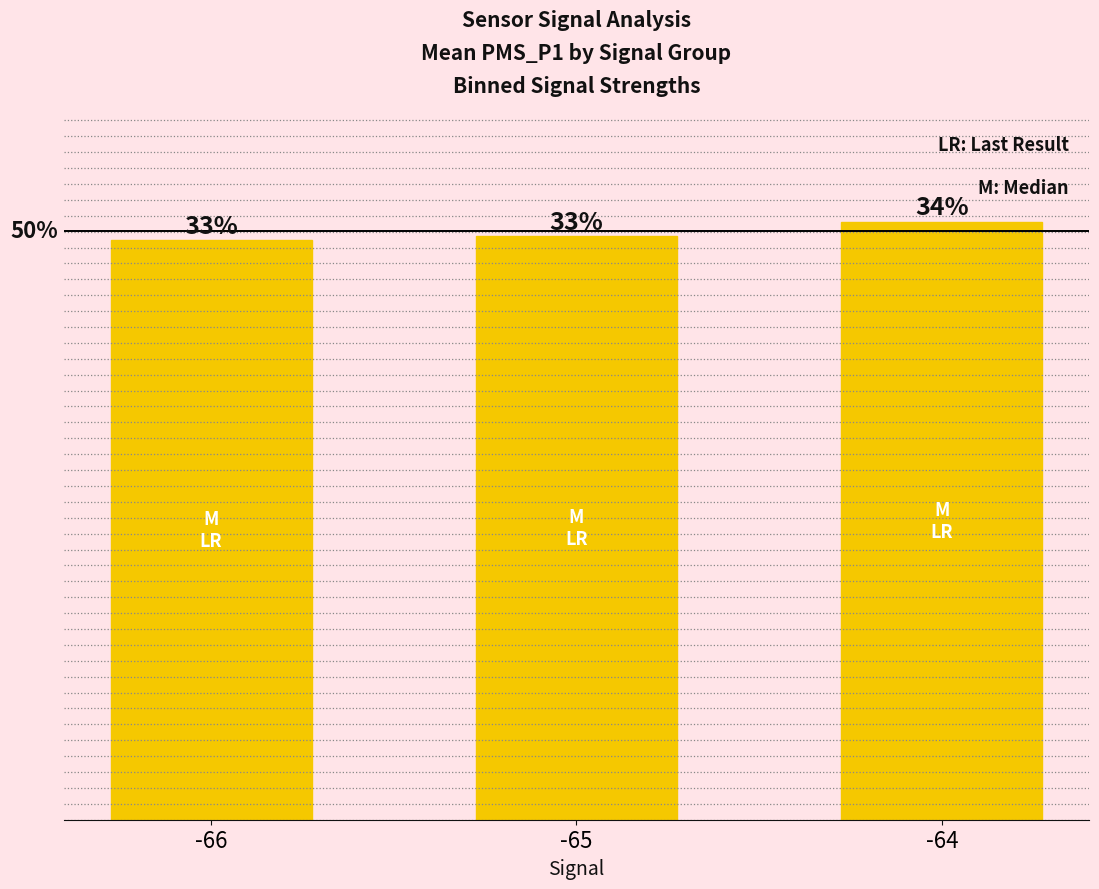

Does the chart contain any negative values?

No